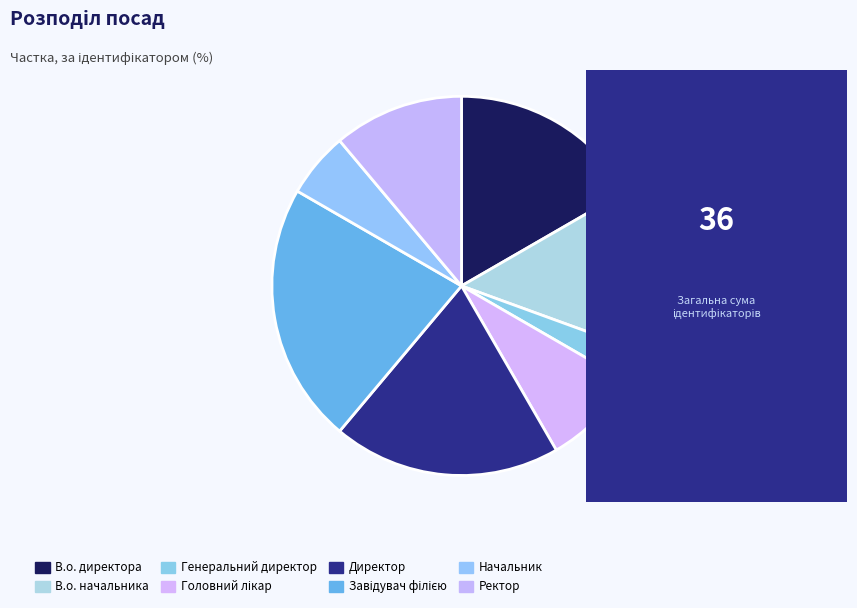

To the nearest percent, what is the average slice percentage?

12%